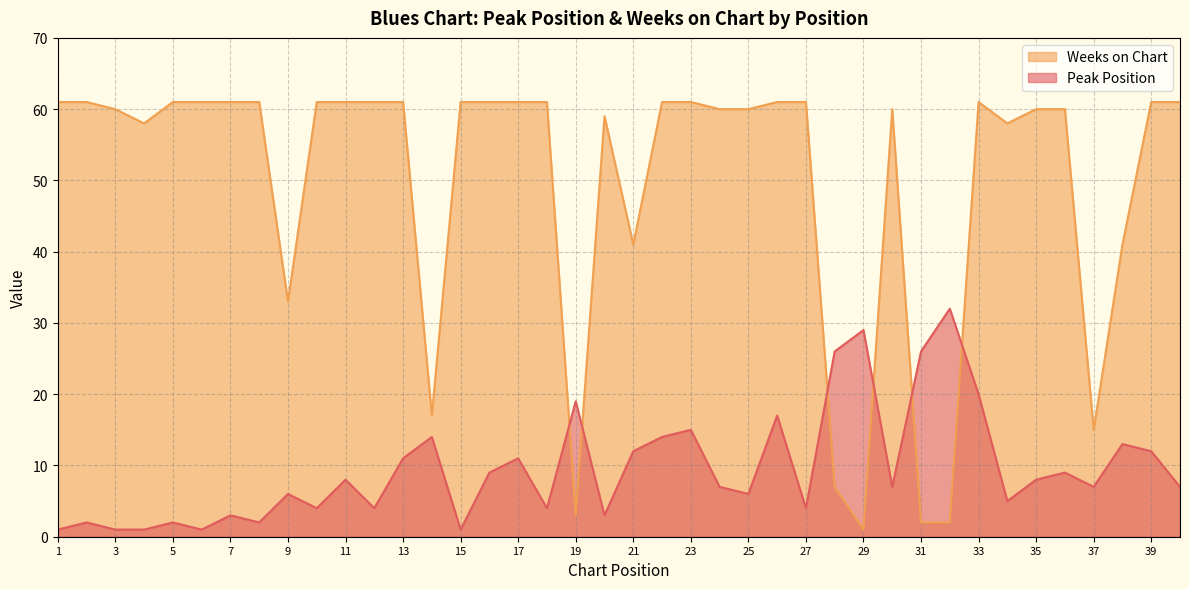

Which has a higher value, 9 or 18?

9